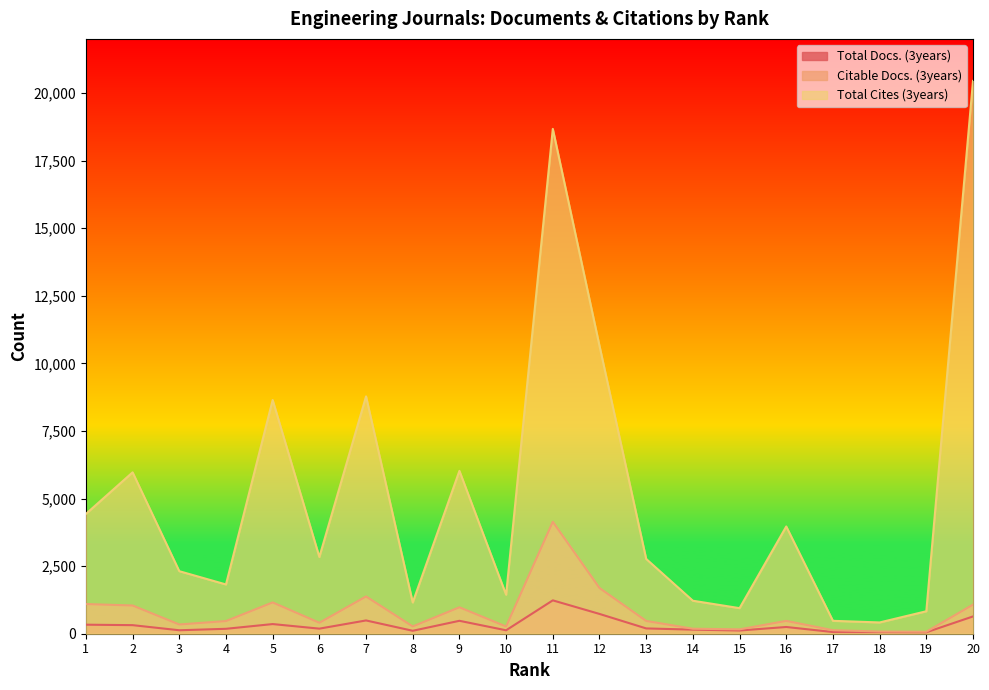

Reading left to right, list all the values displayed in this chart.

Total Docs. (3years): 334	317	128	182	357	188	491	109	478	127	1234	732	196	151	119	249	62	58	53	639
Citable Docs. (3years): 1098	1044	342	469	1158	406	1378	270	978	267	4140	1691	473	185	162	475	130	82	73	1076
Total Cites (3years): 4431	5969	2313	1822	8643	2838	8778	1156	6023	1443	18671	10647	2766	1220	946	3967	477	417	831	20446